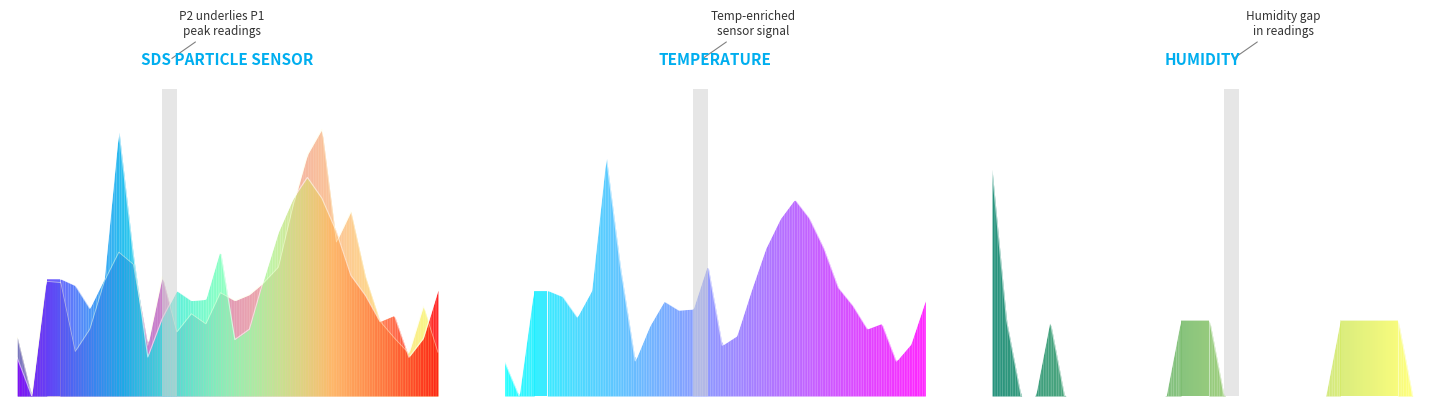

Reading left to right, what are all the values shown in this chart?

SDS_P1: 0.1	0.0	0.4	0.4	0.4	0.3	0.4	1.0	0.5	0.1	0.3	0.4	0.4	0.4	0.5	0.2	0.3	0.4	0.6	0.7	0.8	0.7	0.6	0.5	0.4	0.3	0.3	0.1	0.2	0.4
SDS_P2: 0.2	0.0	0.4	0.4	0.2	0.3	0.4	0.5	0.5	0.2	0.4	0.2	0.3	0.3	0.4	0.4	0.4	0.4	0.5	0.7	0.9	1.0	0.6	0.7	0.4	0.3	0.2	0.2	0.3	0.2
SDS_P1 (norm): 0.1	0.0	0.4	0.4	0.4	0.3	0.4	0.9	0.5	0.1	0.3	0.4	0.3	0.3	0.5	0.2	0.2	0.4	0.6	0.7	0.7	0.7	0.6	0.4	0.3	0.3	0.3	0.1	0.2	0.4
Humidity (norm): 0.8	0.3	0.0	0.0	0.3	0.0	0.0	0.0	0.0	0.0	0.0	0.0	0.0	0.3	0.3	0.3	0.0	0.0	0.0	0.0	0.0	0.0	0.0	0.0	0.3	0.3	0.3	0.3	0.3	0.0